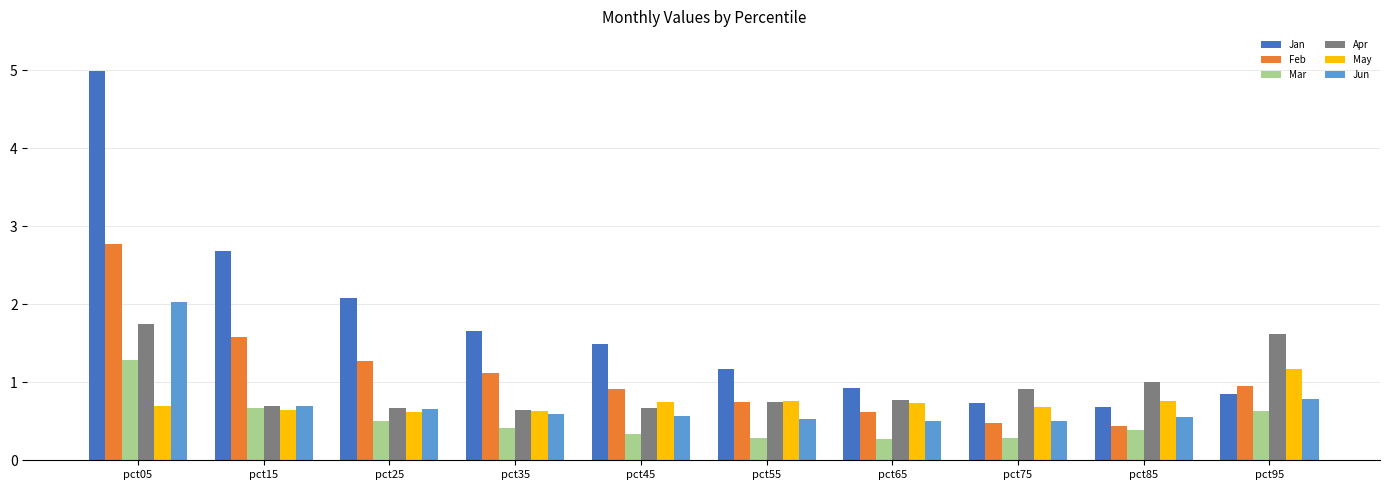

Does the chart contain stacked bars?

No